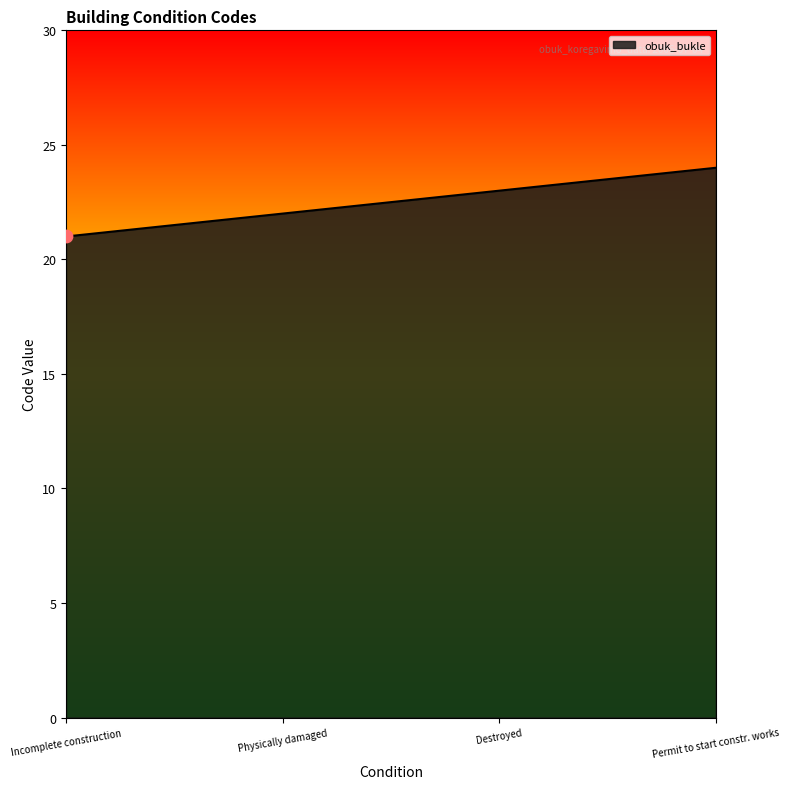

Approximately how many times larger is the value at Physically damaged compared to Destroyed?

1.0